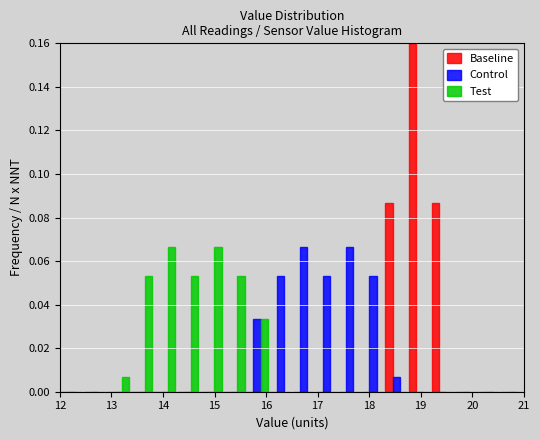

Reading left to right, list every range on the x-axis with the height of the bar of each series over it. Neither the bar edges nor the heights are printed on the chart, so give them approximately, as read against the axes.

12.00 to 12.45: Baseline=0	Control=0	Test=0
12.45 to 12.90: Baseline=0	Control=0	Test=0
12.90 to 13.35: Baseline=0	Control=0	Test=0.006
13.35 to 13.80: Baseline=0	Control=0	Test=0.054
13.80 to 14.25: Baseline=0	Control=0	Test=0.066
14.25 to 14.70: Baseline=0	Control=0	Test=0.054
14.70 to 15.15: Baseline=0	Control=0	Test=0.066
15.15 to 15.60: Baseline=0	Control=0	Test=0.054
15.60 to 16.05: Baseline=0	Control=0.034	Test=0.034
16.05 to 16.50: Baseline=0	Control=0.054	Test=0
16.50 to 16.95: Baseline=0	Control=0.066	Test=0
16.95 to 17.40: Baseline=0	Control=0.054	Test=0
17.40 to 17.85: Baseline=0	Control=0.066	Test=0
17.85 to 18.30: Baseline=0	Control=0.054	Test=0
18.30 to 18.75: Baseline=0.086	Control=0.006	Test=0
18.75 to 19.20: Baseline=0.160	Control=0	Test=0
19.20 to 19.65: Baseline=0.086	Control=0	Test=0
19.65 to 20.10: Baseline=0	Control=0	Test=0
20.10 to 20.55: Baseline=0	Control=0	Test=0
20.55 to 21.00: Baseline=0	Control=0	Test=0